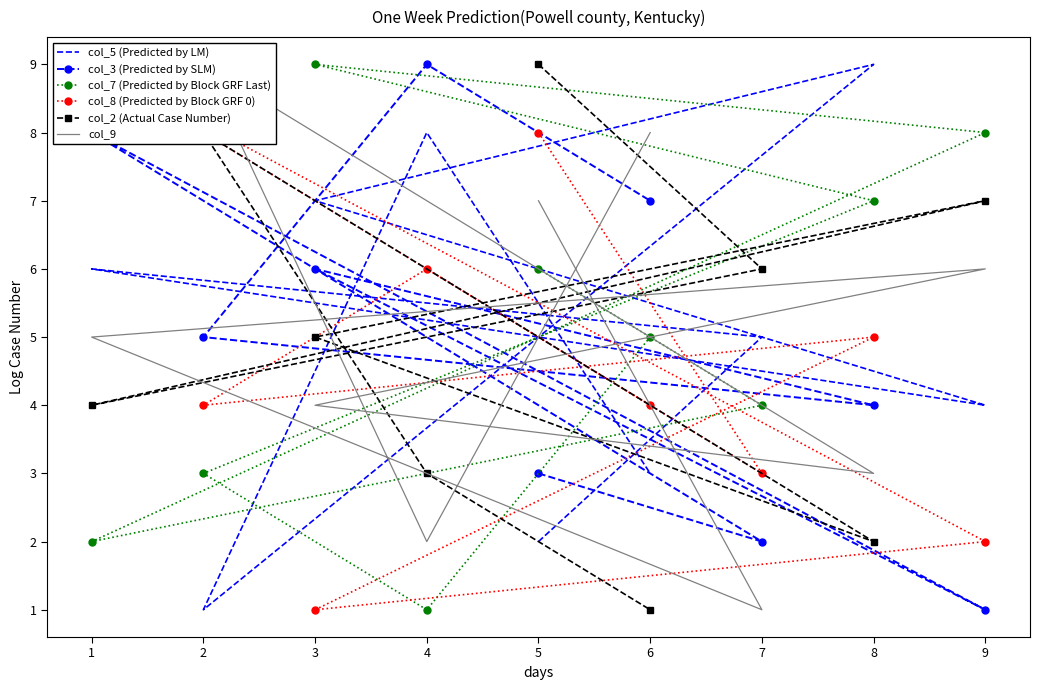

Is it true that col_2 (Actual Case Number) equals 4 at 1?

True